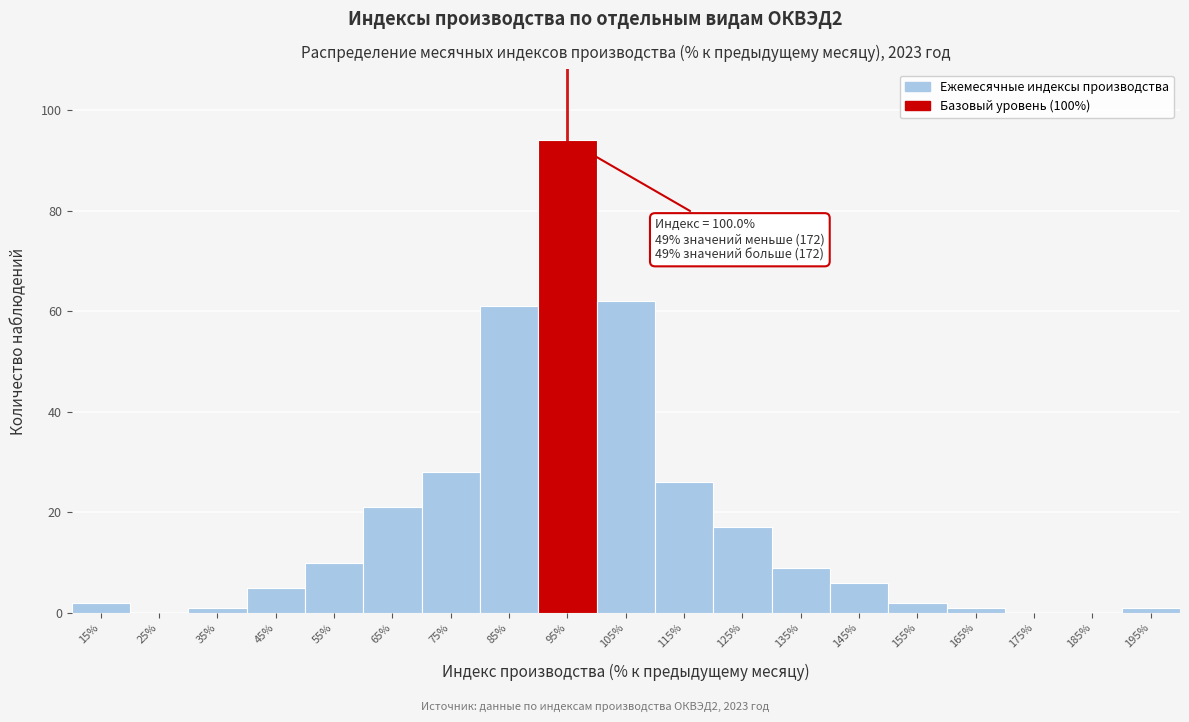

Reading left to right, list all the values displayed in this chart.

15%=2	25%=0	35%=1	45%=5	55%=10	65%=21	75%=28	85%=61	95%=94	105%=62	115%=26	125%=17	135%=9	145%=6	155%=2	165%=1	175%=0	185%=0	195%=1